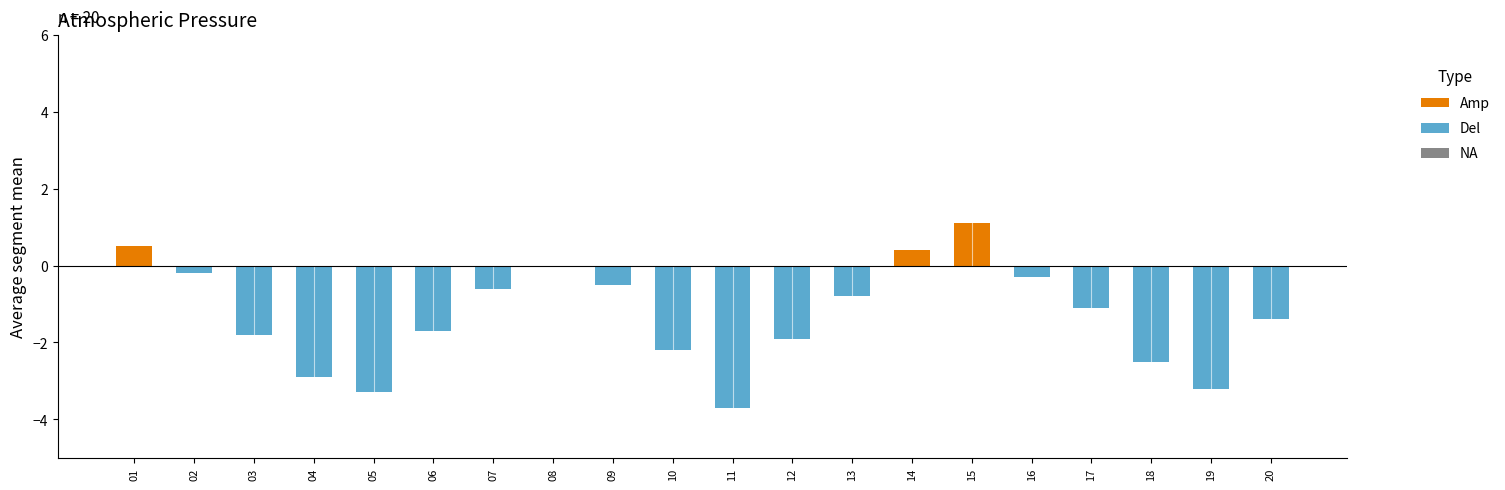

Which category has the highest value across all series?

15